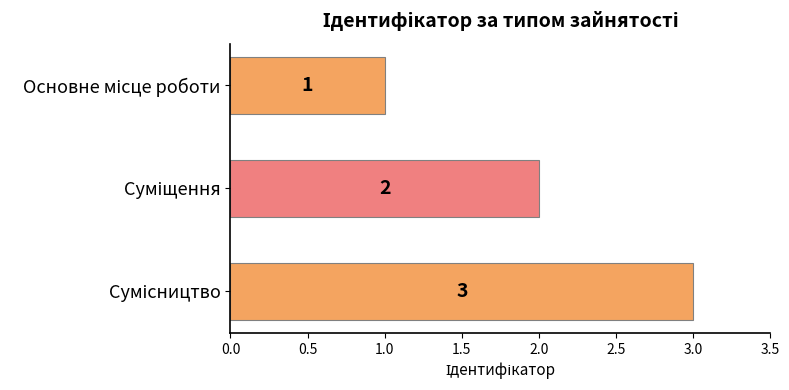

Count the values in the range 1 to 3.

3